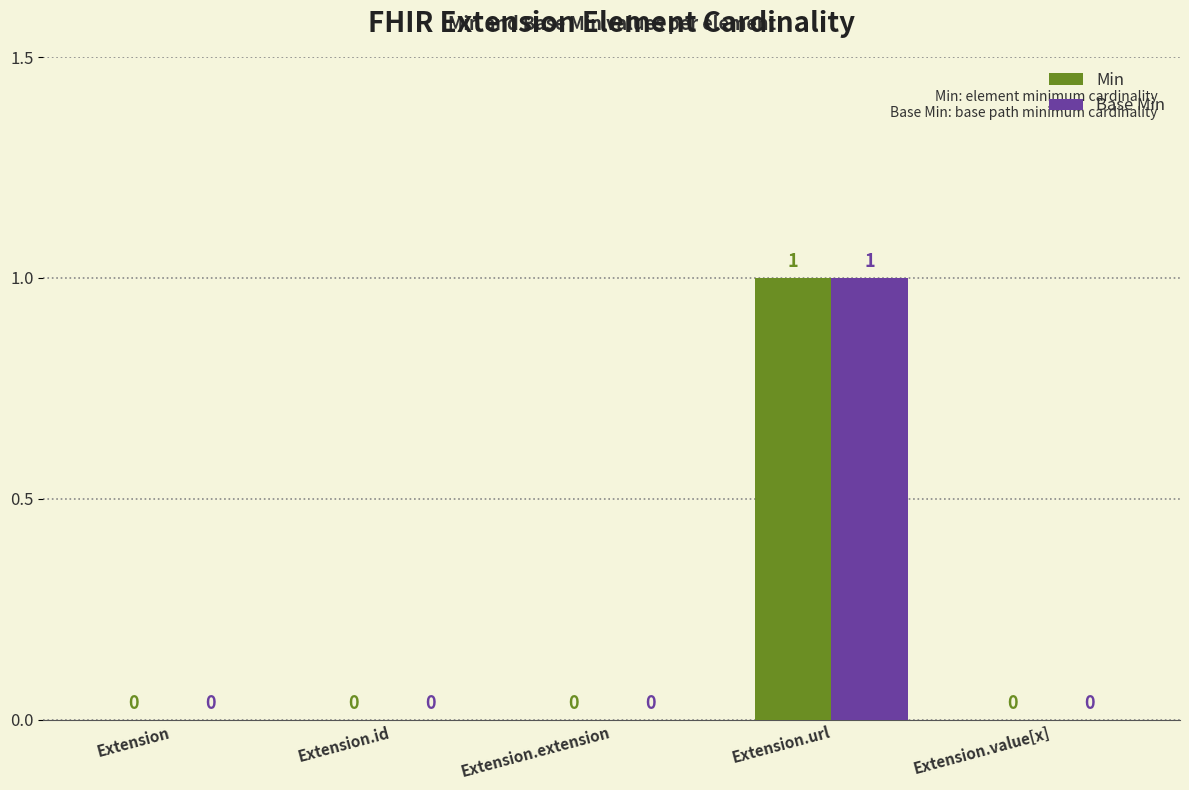

How many groups of bars are there?

5